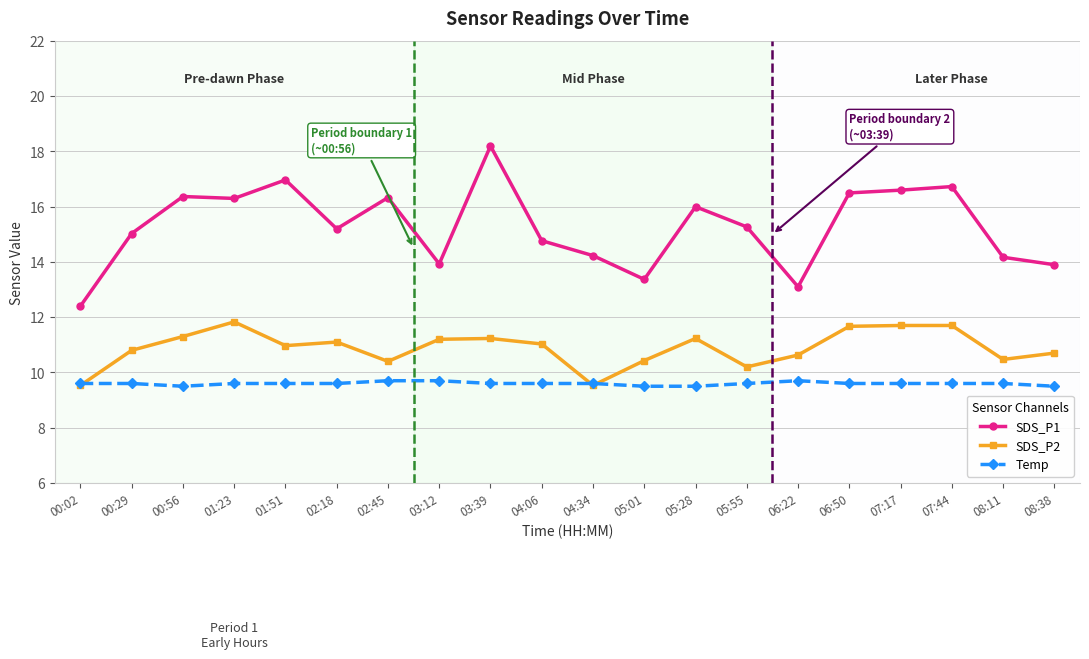

What is the label of the 8th point from the right?

05:28